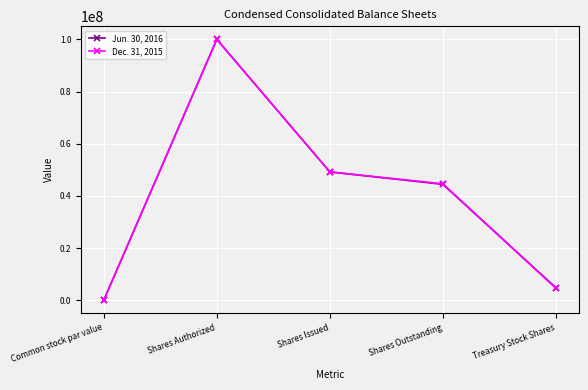

The value of Jun. 30, 2016 at Shares Issued is 49187378. True or false?

True